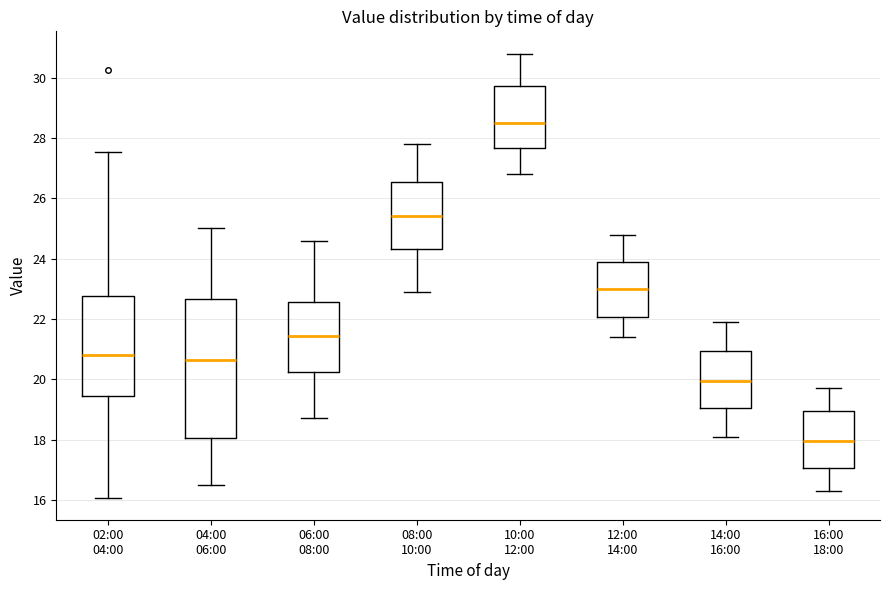

Which box is the tallest, from its lower edge to its upper edge?

04:00 06:00